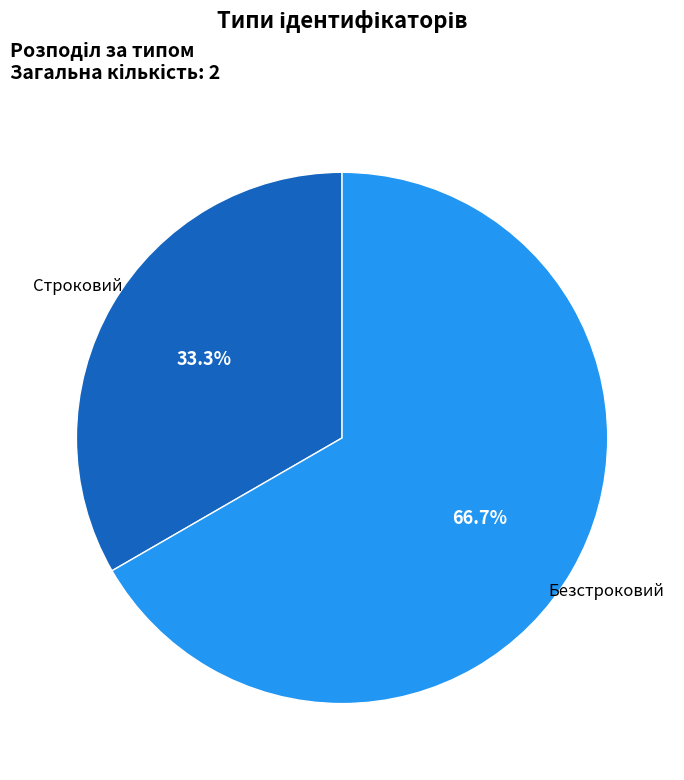

To the nearest percent, what is the difference between the largest and smallest slice percentages?

33%